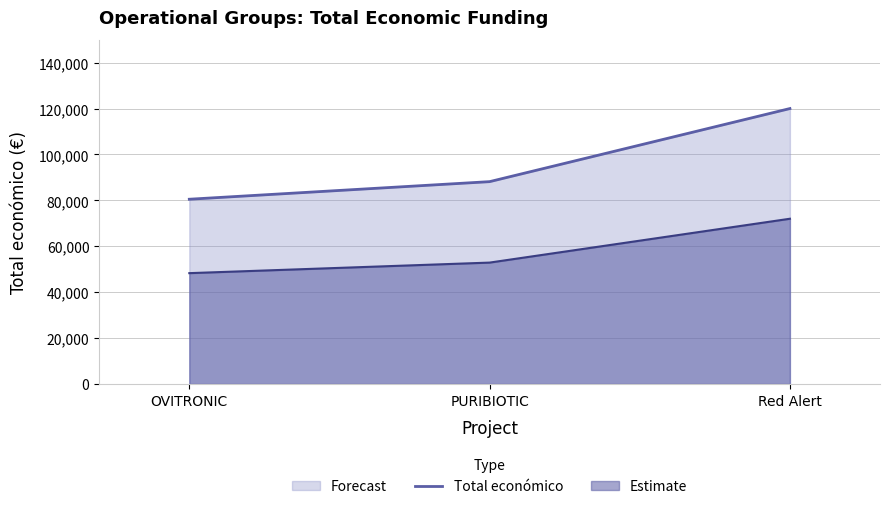

Reading left to right, extract all data points from this chart.

OVITRONIC=80498	PURIBIOTIC=88160	Red Alert=120000